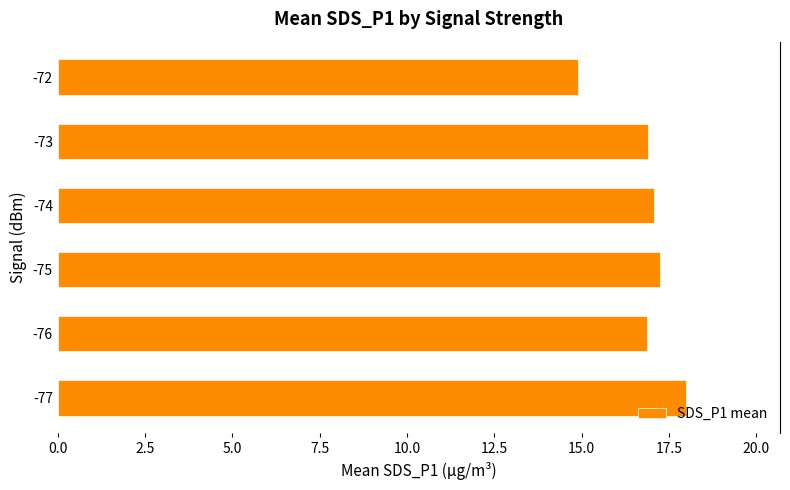

Read the value at -76.

16.9